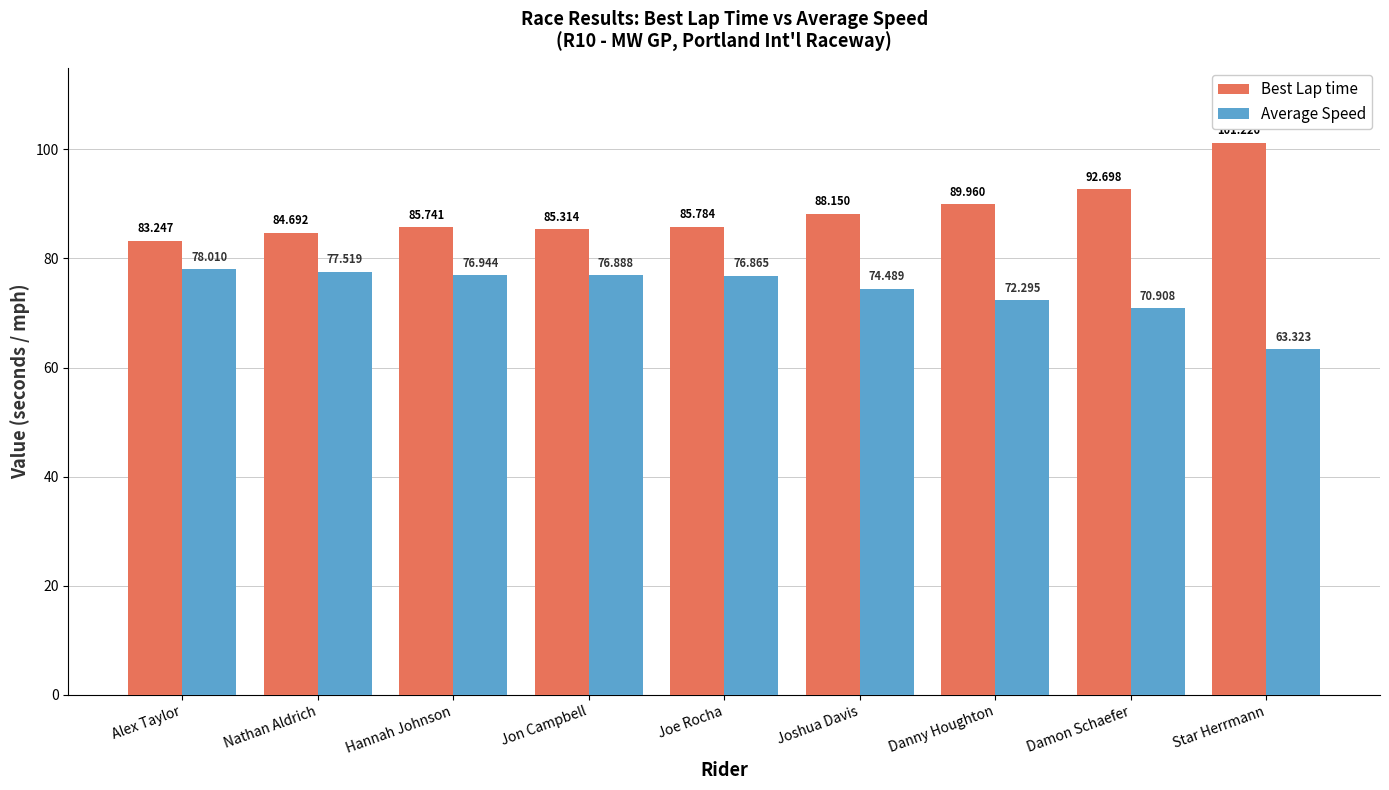

Does the chart contain stacked bars?

No